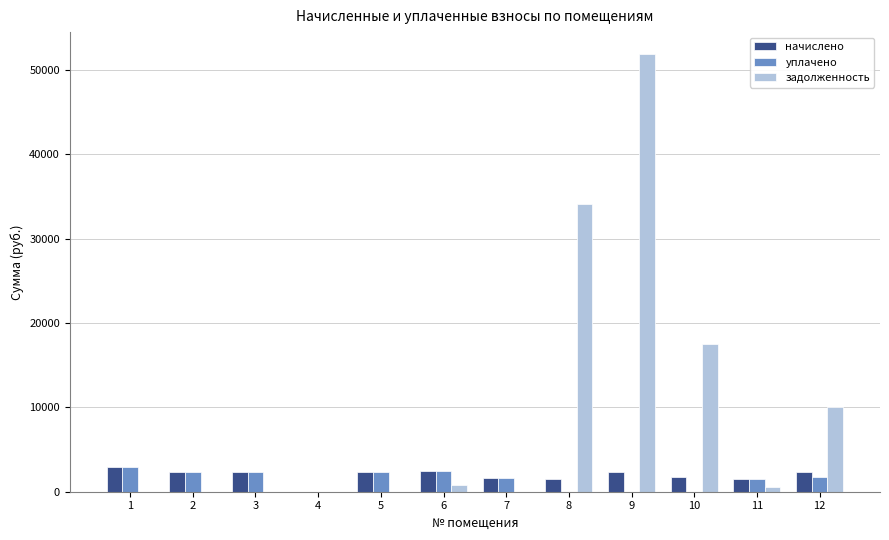

At which label does уплачено reach its peak?

1